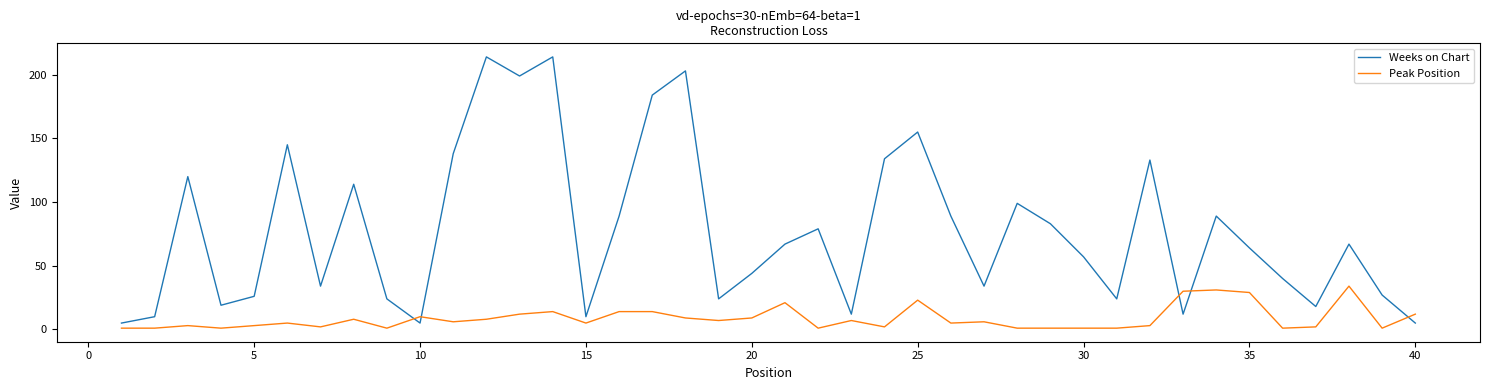

What is the maximum value shown in the chart?

214